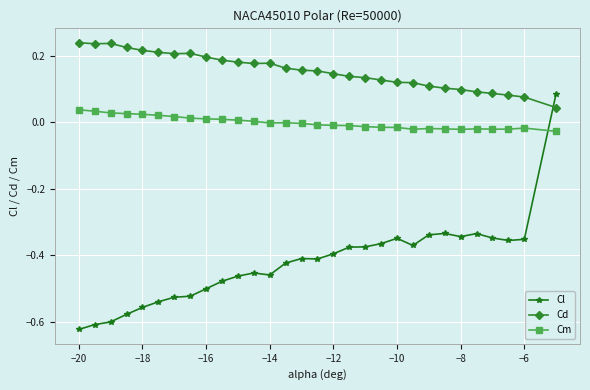

What are all the series names shown in the legend?

Cl, Cd, Cm